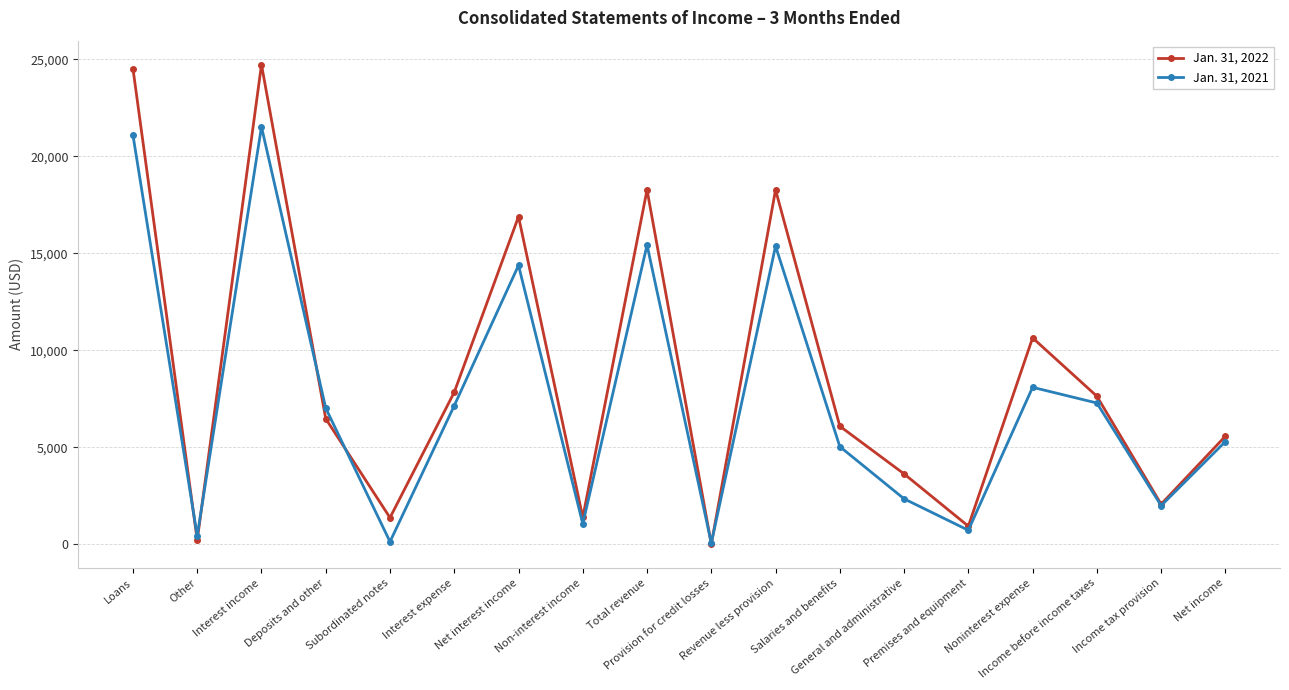

Which series has the largest total across all categories?

Jan. 31, 2022